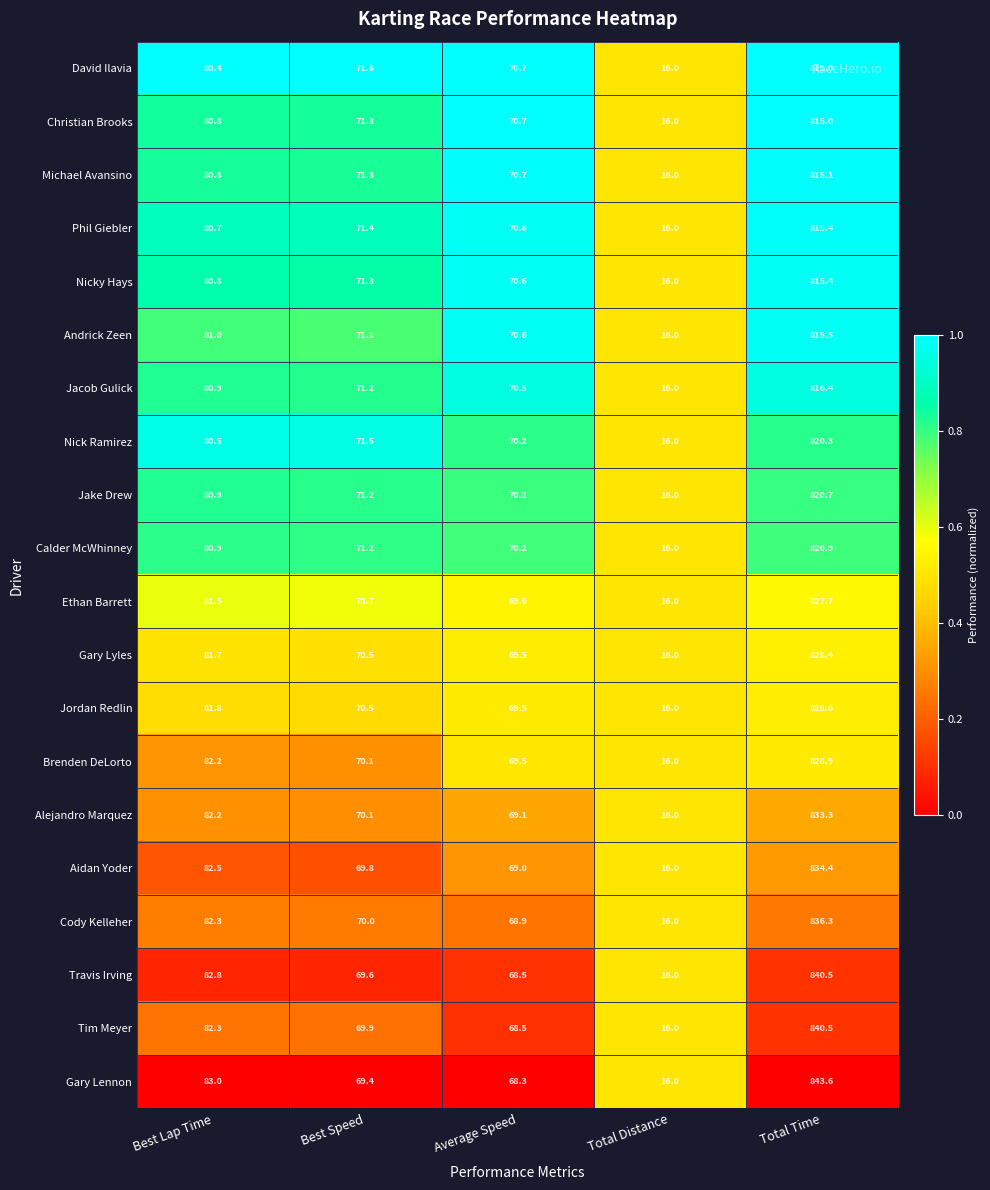

What is the difference between the maximum and minimum values in the Andrick Zeen series?

799.5